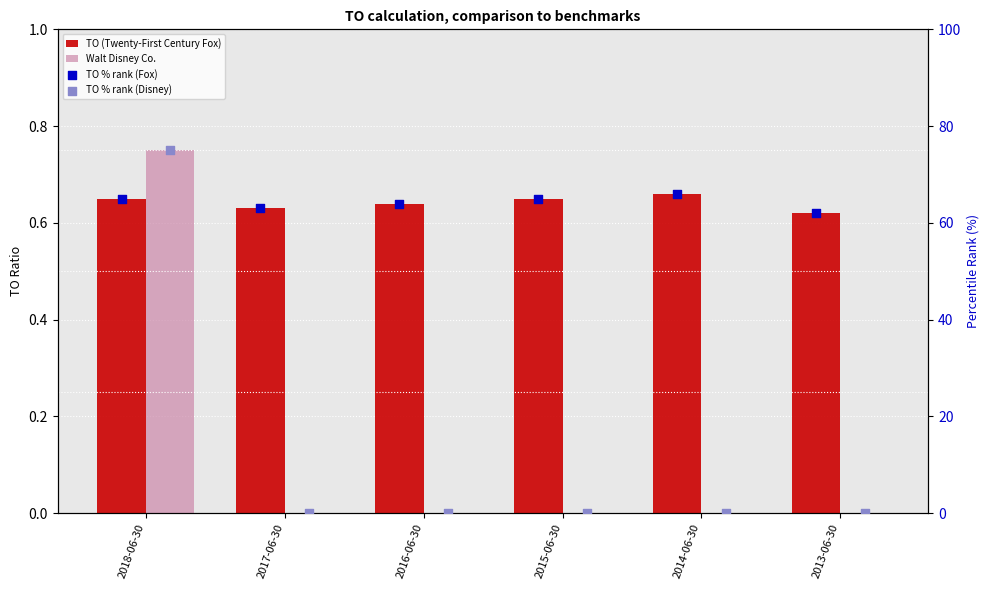

At how many categories does at least one series exceed 7?

6